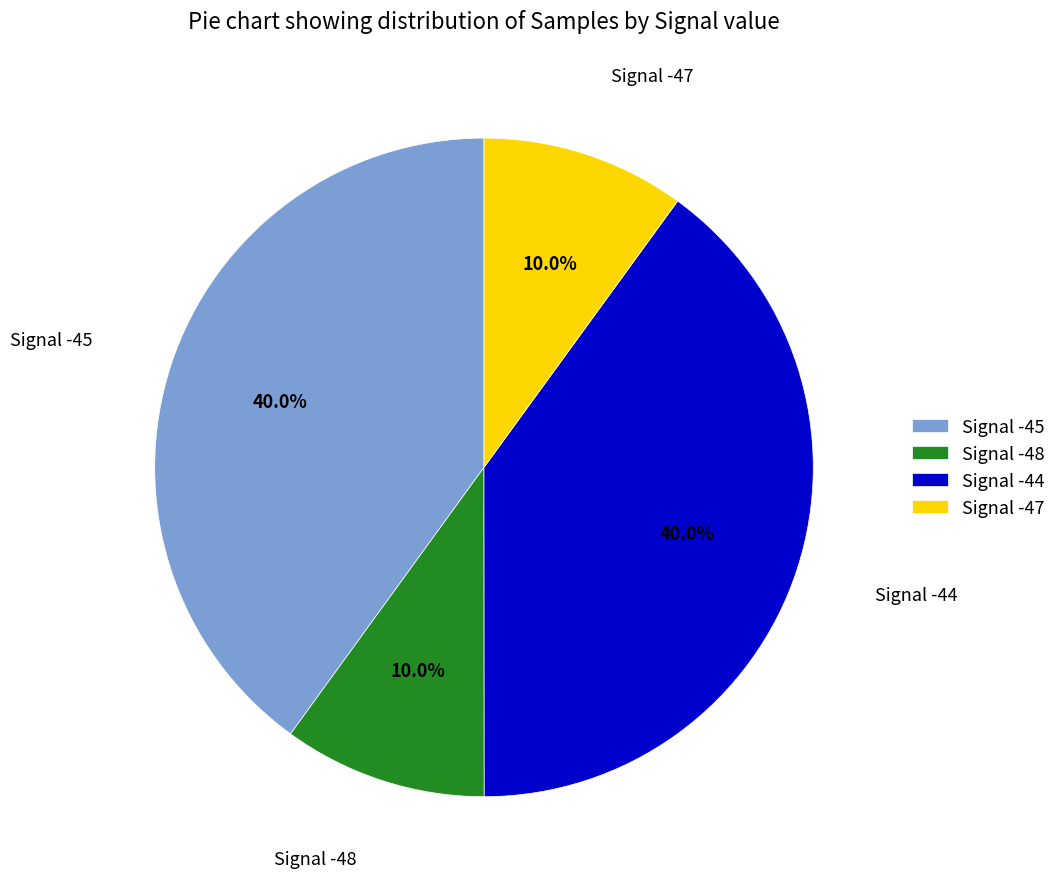

Between Signal -47 and Signal -45, which is larger?

Signal -45